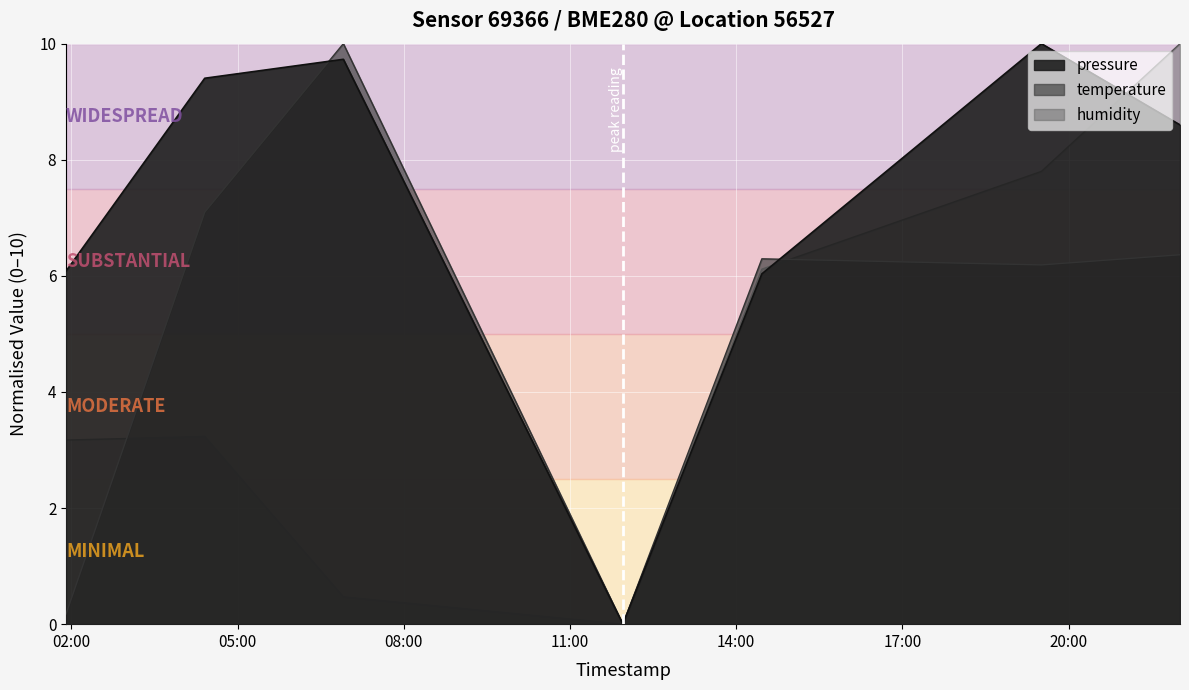

What position from the right is 2023-02-18T14:27:49?

3